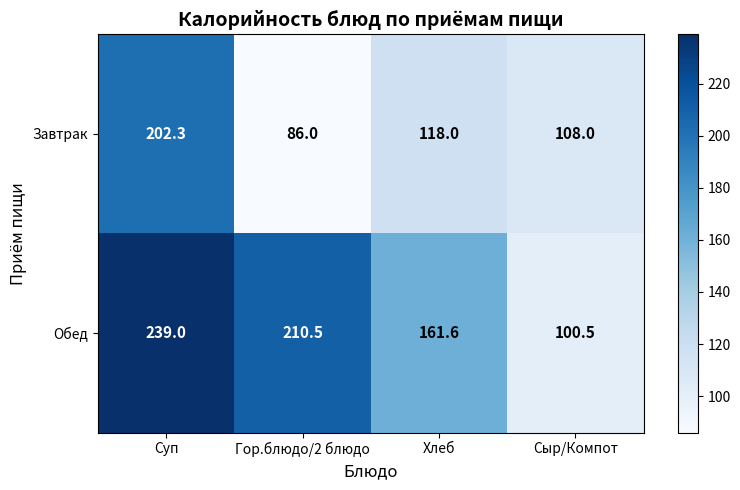

What is the difference between the highest and lowest values at Гор.блюдо/2 блюдо?

124.5